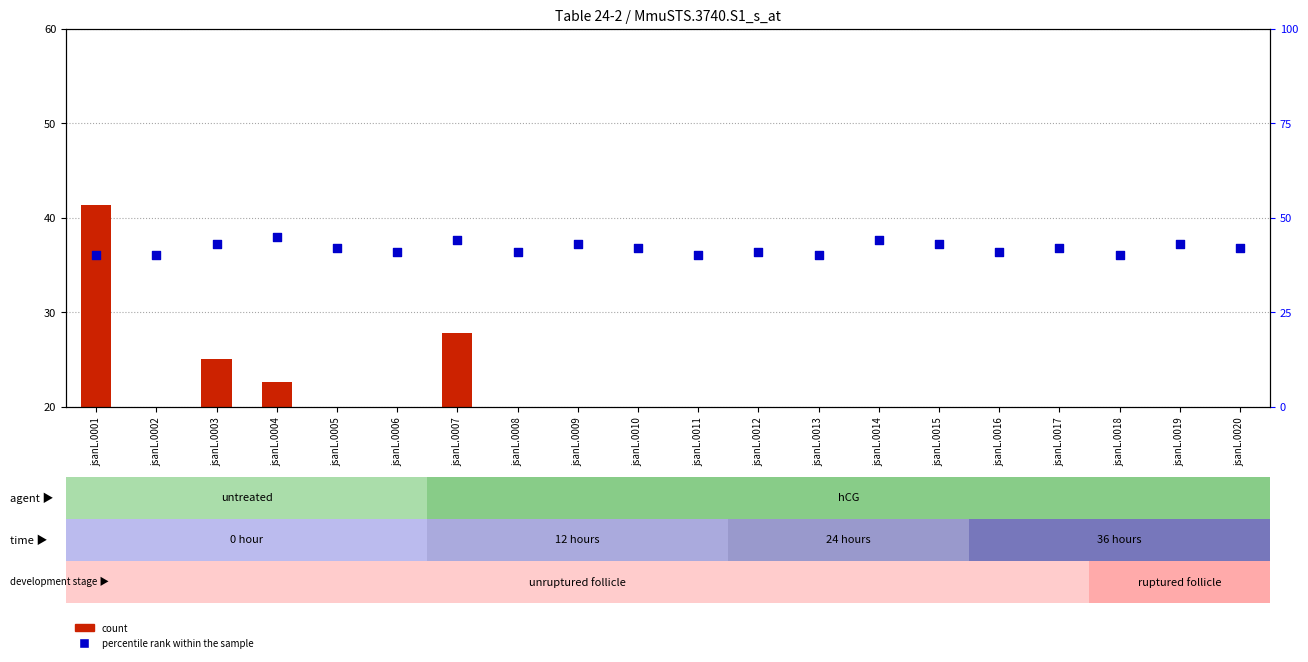

What is the total value across all series at jsanL.0015?

45.7